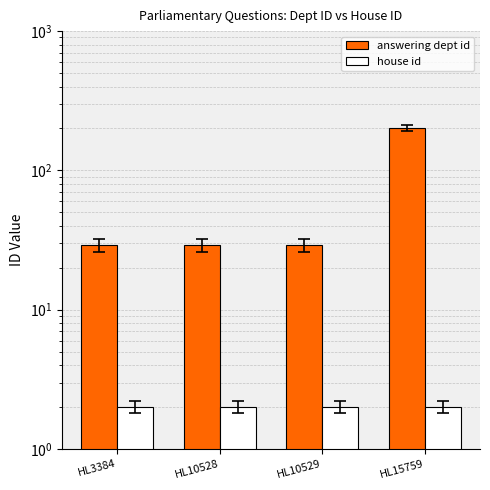

True or false: house id has a value of 1 at HL10528.

False